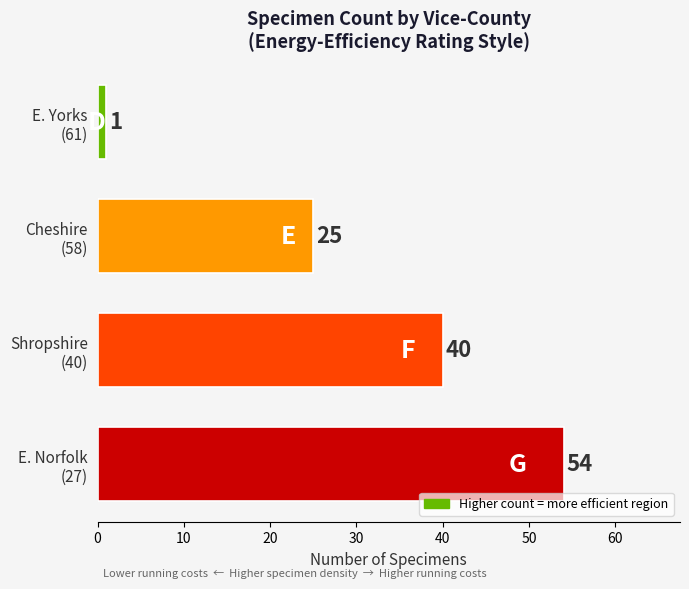

What is the maximum value shown in the chart?

54